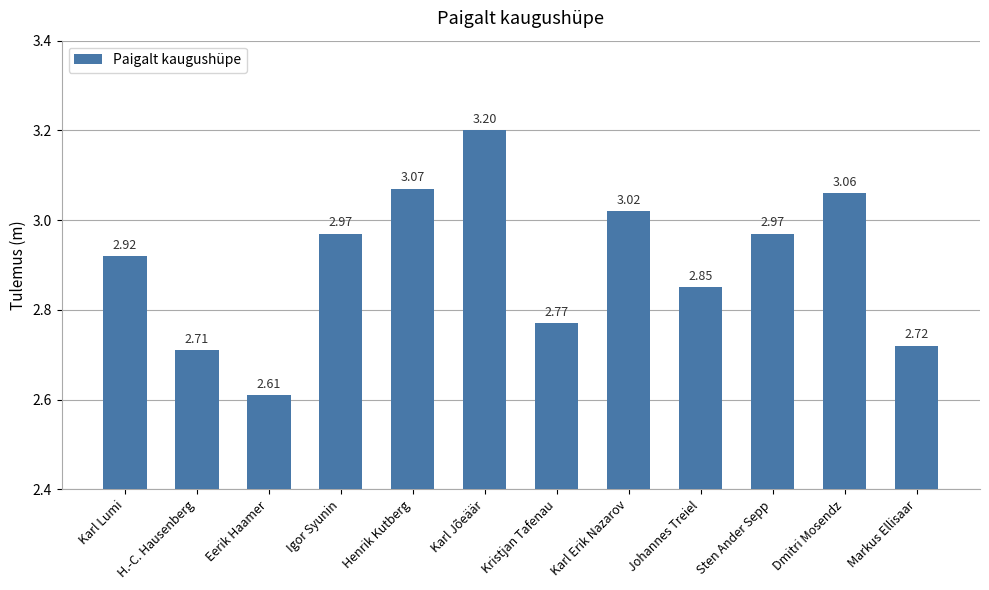

Is it true that the value at Dmitri Mosendz is 4.4?

False